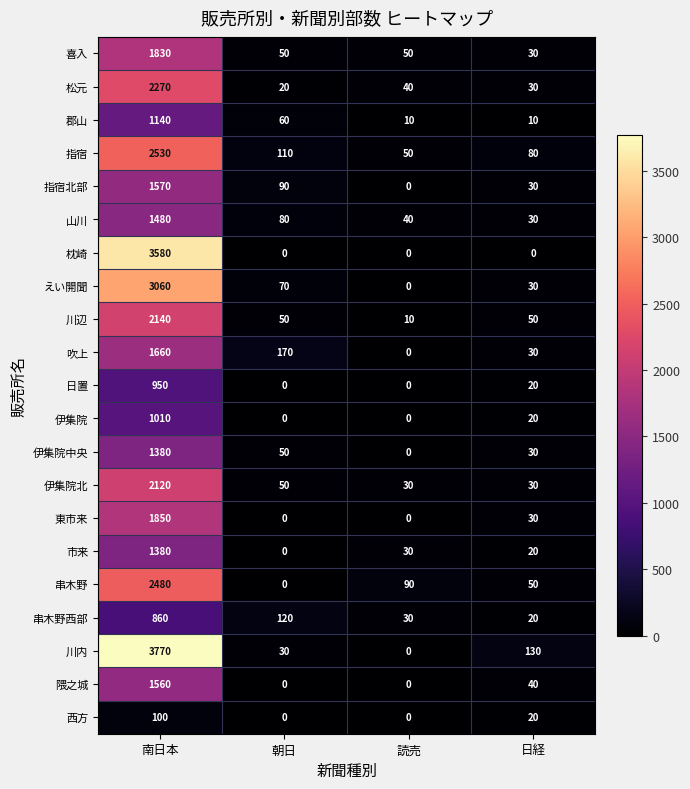

How many distinct data groups are displayed?

21